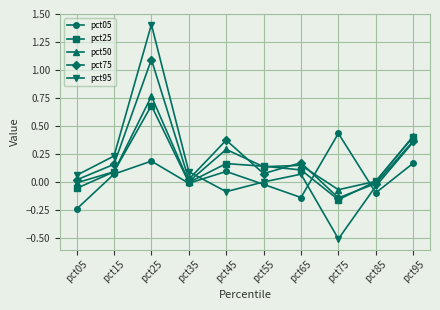

What are all the series names shown in the legend?

pct05, pct25, pct50, pct75, pct95